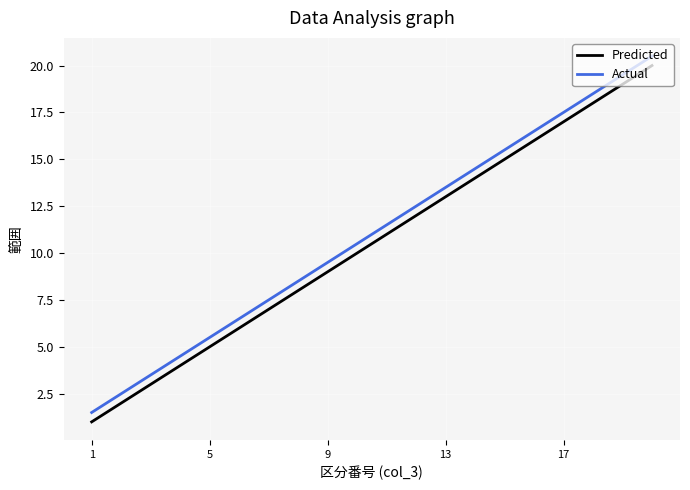

What are all the series names shown in the legend?

Predicted, Actual